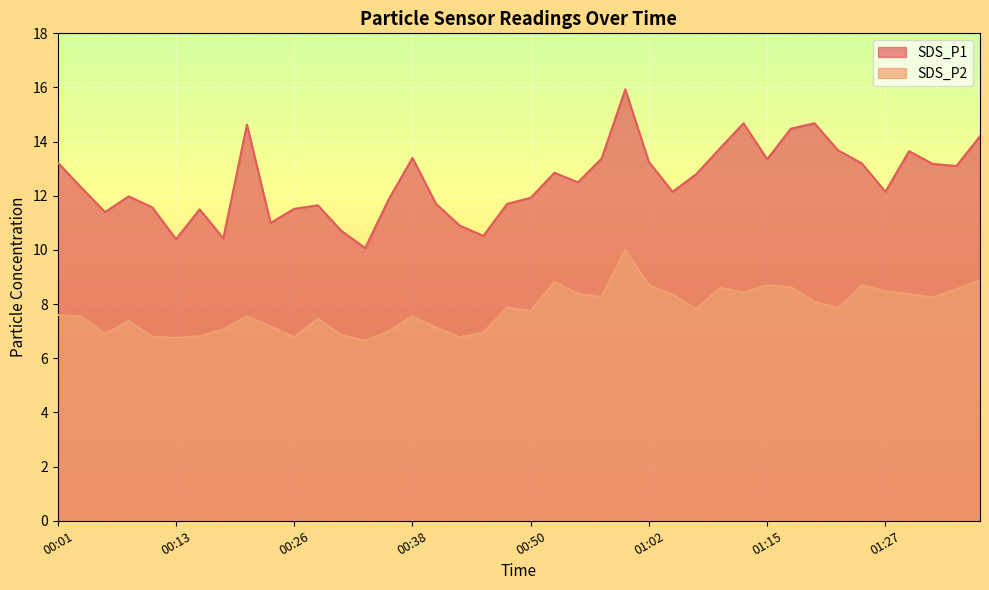

How many interior local valleys does the SDS_P2 series have?

11